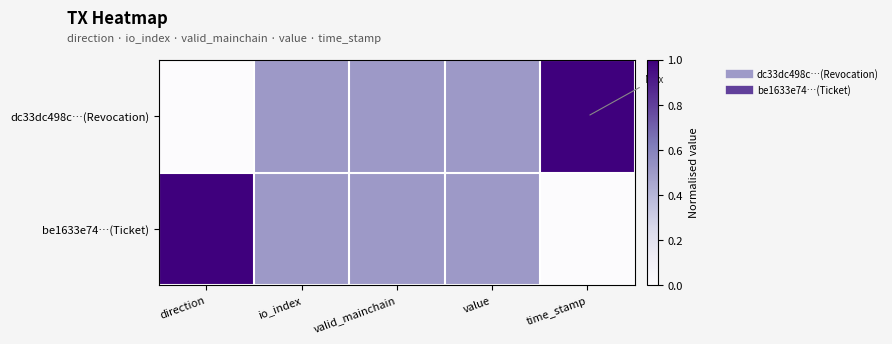

At direction, list the series in order from smallest to largest.

dc33dc498c…(Revocation), be1633e74…(Ticket)